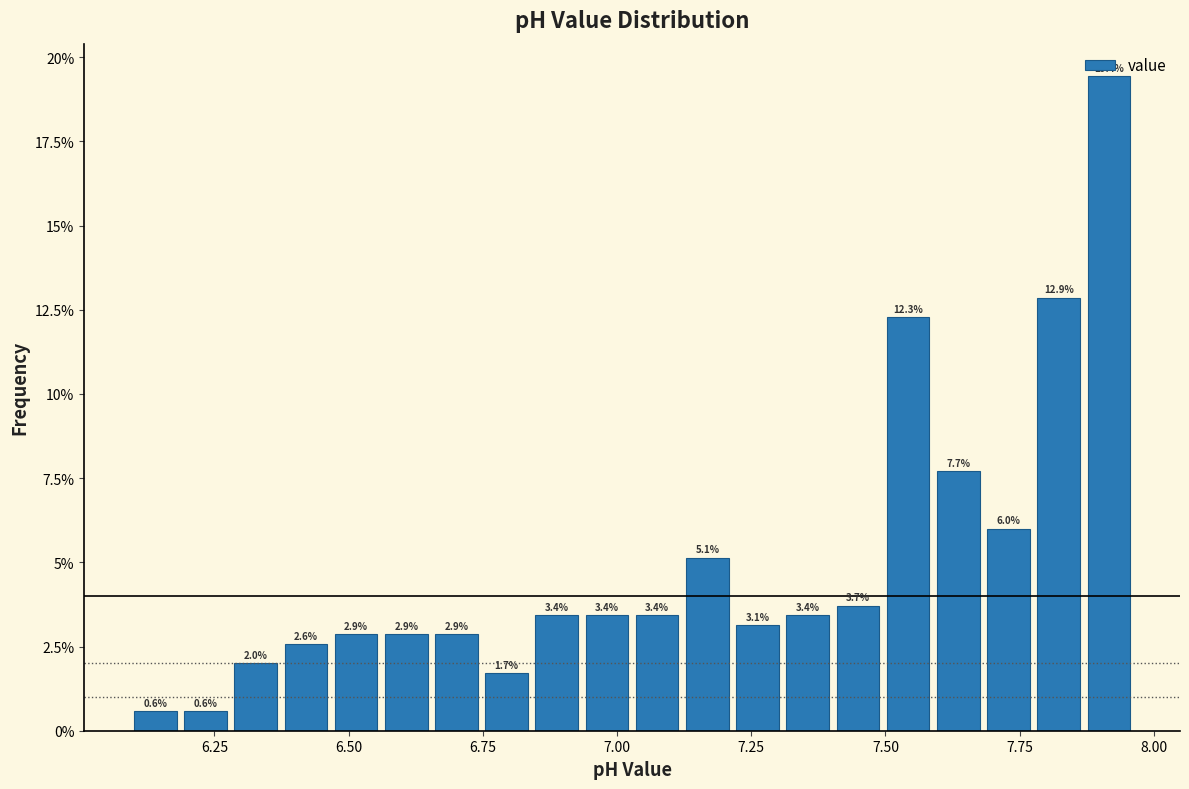

Around what value on the x-axis is the tallest bar? Give the approximate position of its centre, as read against the axis.

7.90